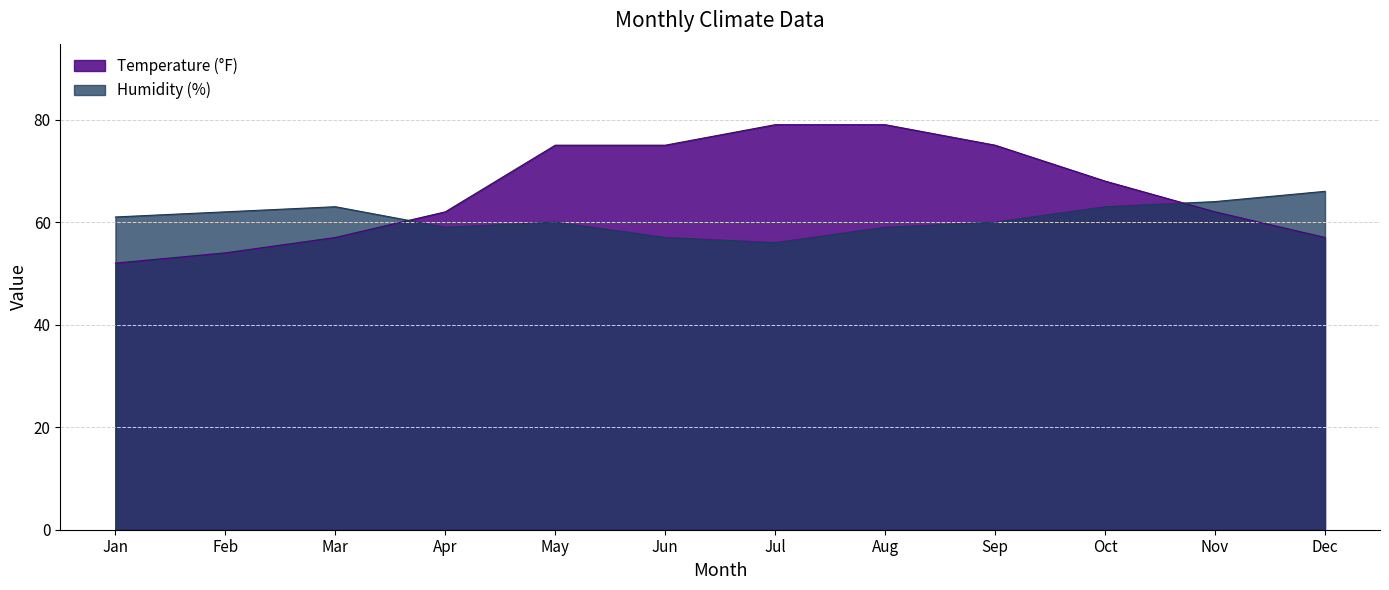

Which series has the largest total across all categories?

Temperature (°F)